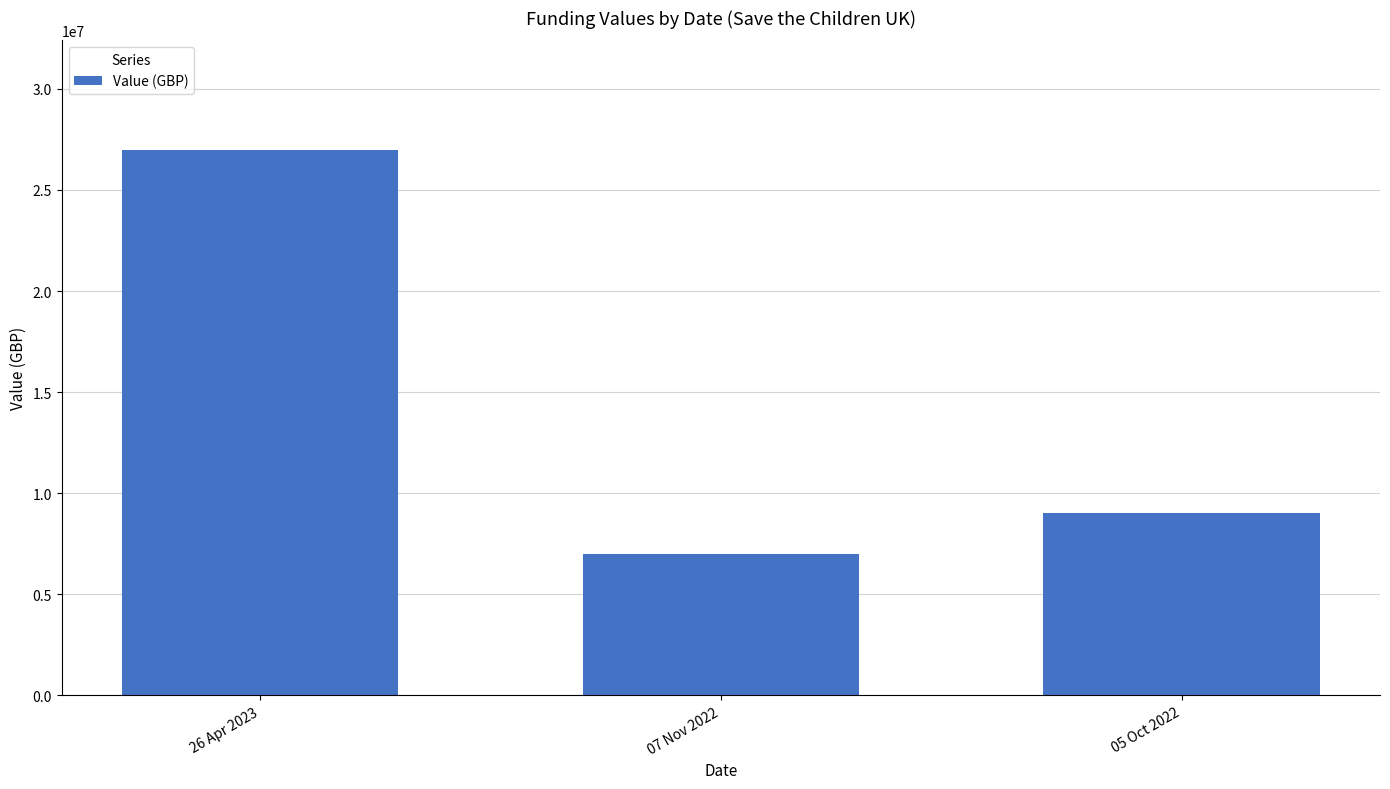

Rank the categories by value from lowest to highest.

07 Nov 2022, 05 Oct 2022, 26 Apr 2023